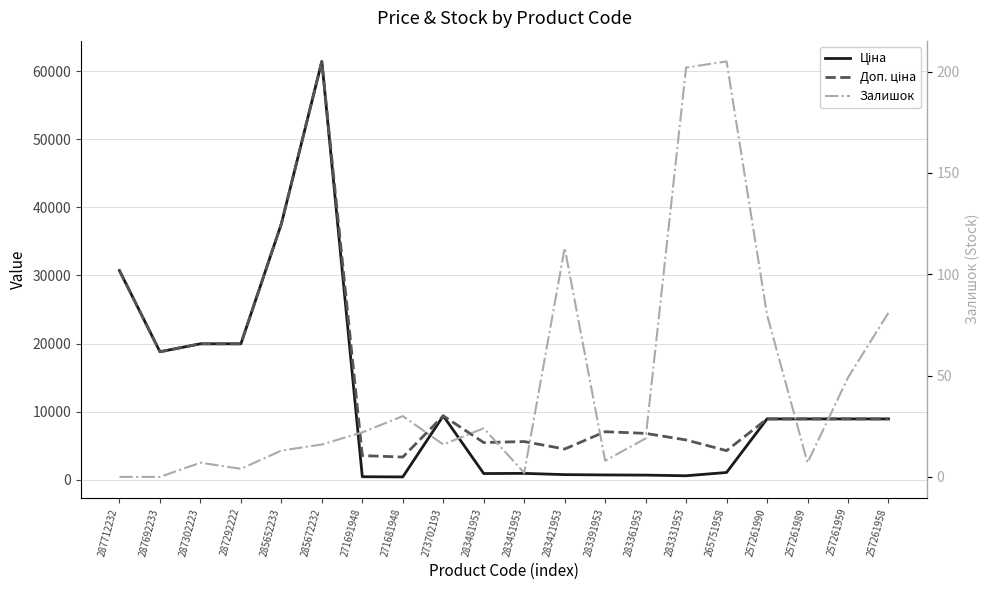

The Залишок series shows 4.5 at 271691948. True or false?

False